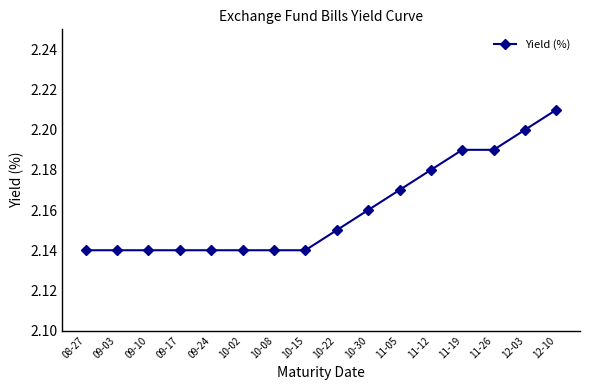

The chart shows a value of 0.6 at 08-27. True or false?

False